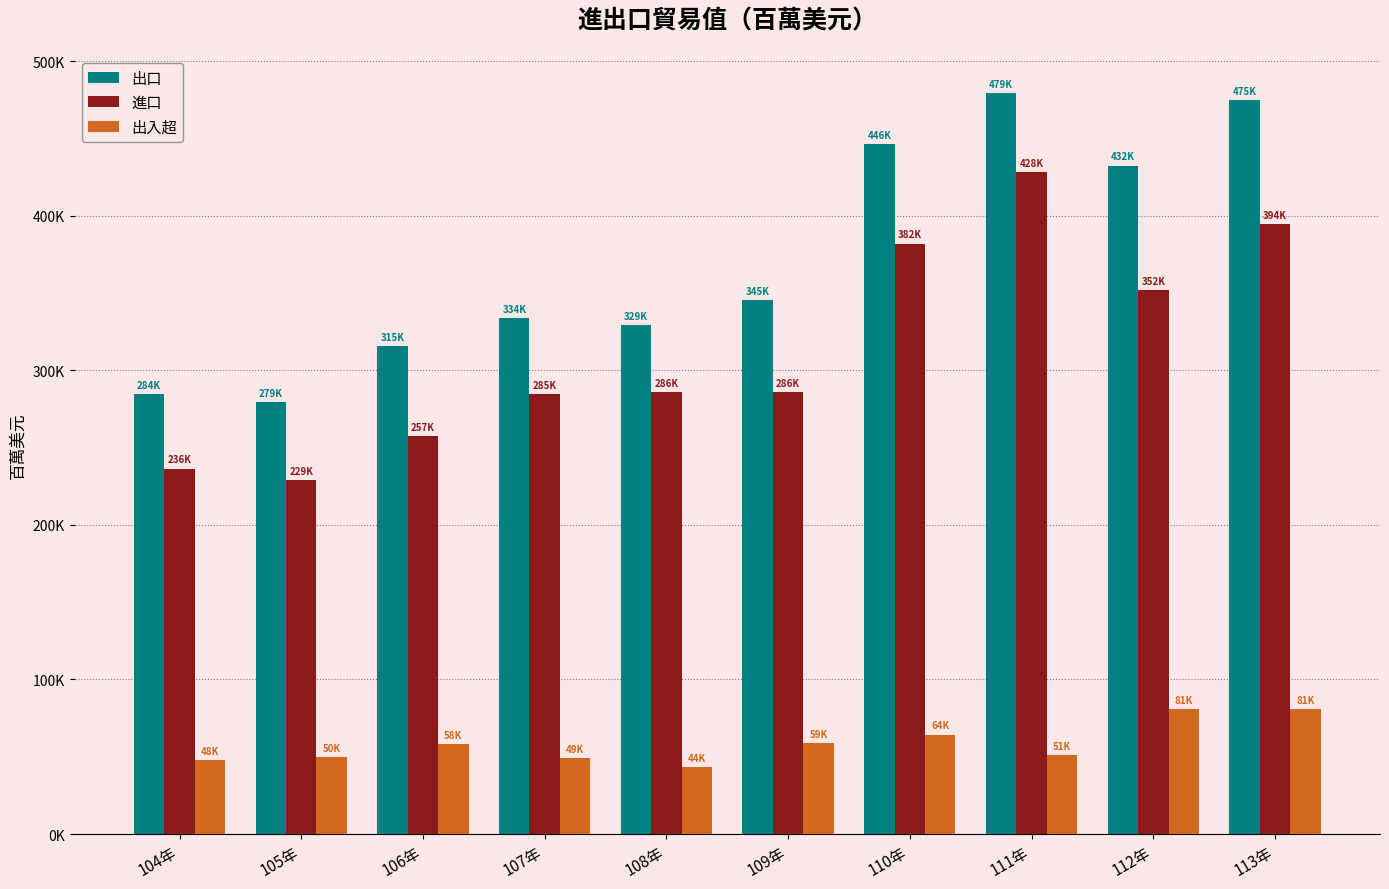

Which category has the lowest value across all series?

108年